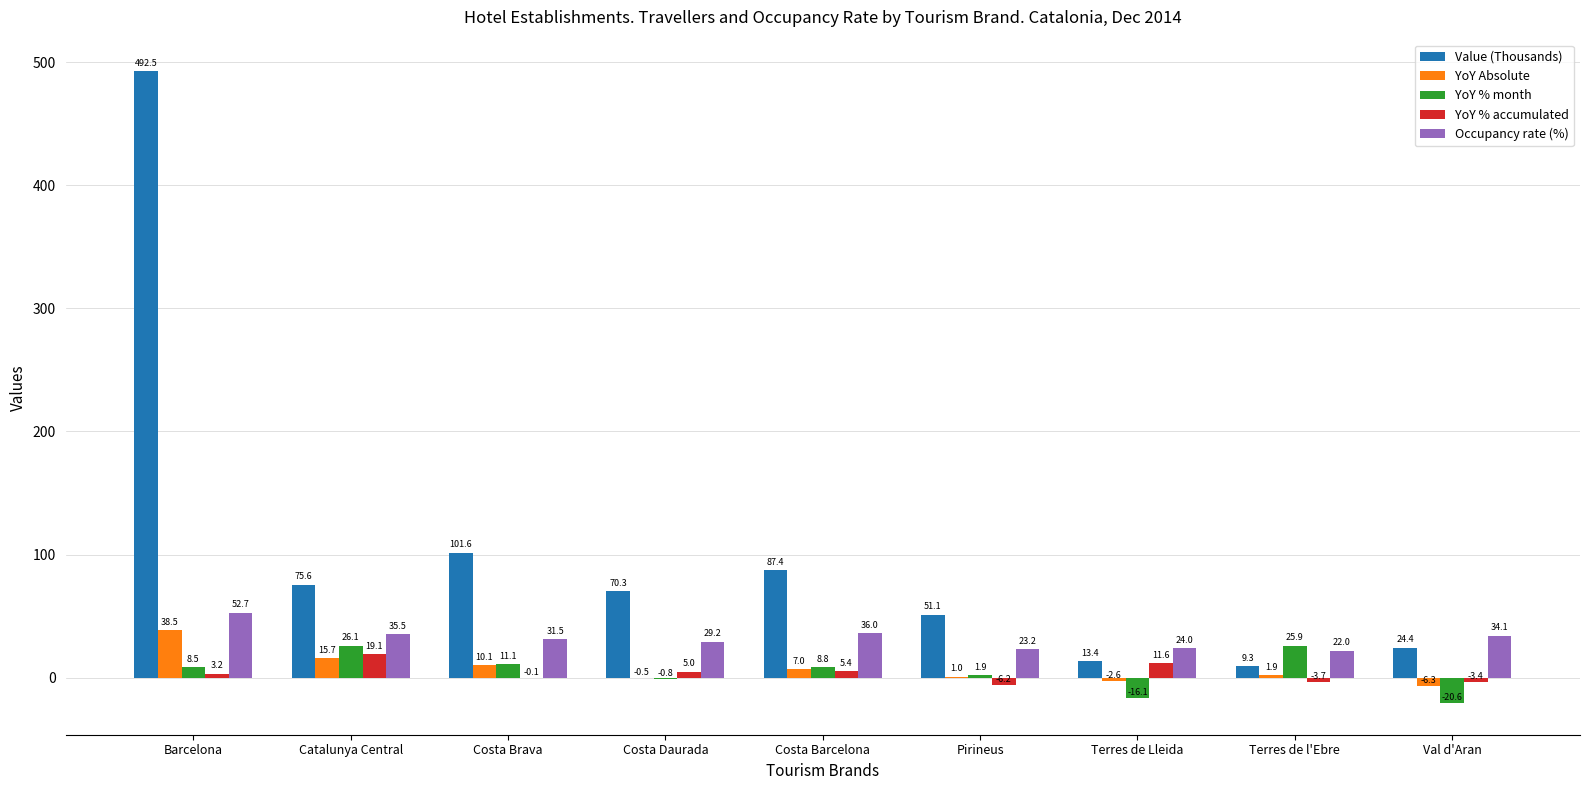

Reading left to right, extract all data points from this chart.

Value (Thousands): Barcelona=492.5	Catalunya Central=75.6	Costa Brava=101.6	Costa Daurada=70.3	Costa Barcelona=87.4	Pirineus=51.1	Terres de Lleida=13.4	Terres de l'Ebre=9.3	Val d'Aran=24.4
YoY Absolute: Barcelona=38.5	Catalunya Central=15.7	Costa Brava=10.1	Costa Daurada=-0.5	Costa Barcelona=7.0	Pirineus=1.0	Terres de Lleida=-2.6	Terres de l'Ebre=1.9	Val d'Aran=-6.3
YoY % month: Barcelona=8.5	Catalunya Central=26.1	Costa Brava=11.1	Costa Daurada=-0.8	Costa Barcelona=8.8	Pirineus=1.9	Terres de Lleida=-16.1	Terres de l'Ebre=25.9	Val d'Aran=-20.6
YoY % accumulated: Barcelona=3.2	Catalunya Central=19.1	Costa Brava=-0.1	Costa Daurada=5.0	Costa Barcelona=5.4	Pirineus=-6.2	Terres de Lleida=11.6	Terres de l'Ebre=-3.7	Val d'Aran=-3.4
Occupancy rate (%): Barcelona=52.7	Catalunya Central=35.5	Costa Brava=31.5	Costa Daurada=29.2	Costa Barcelona=36.0	Pirineus=23.2	Terres de Lleida=24.0	Terres de l'Ebre=22.0	Val d'Aran=34.1